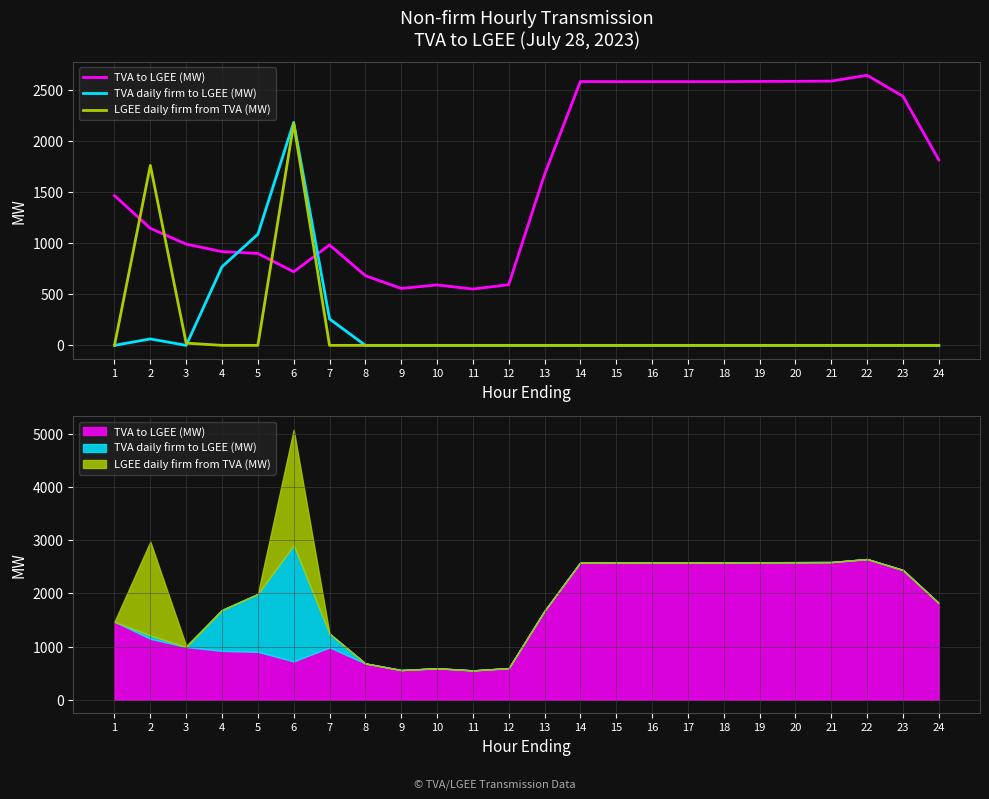

How many positive values does the LGEE daily firm from TVA (MW) series have?

3